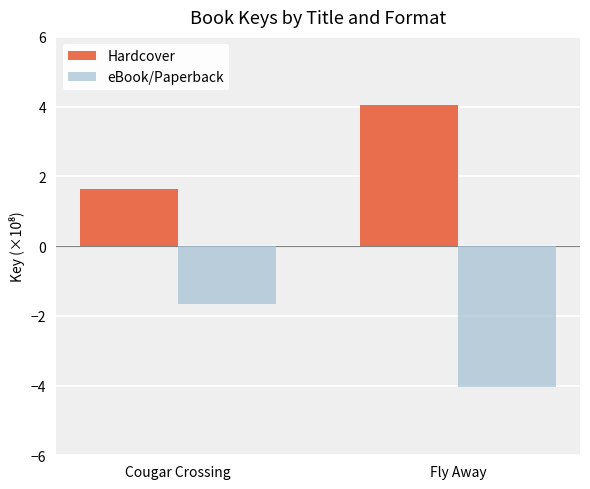

At Cougar Crossing, list the series in order from smallest to largest.

eBook/Paperback, Hardcover